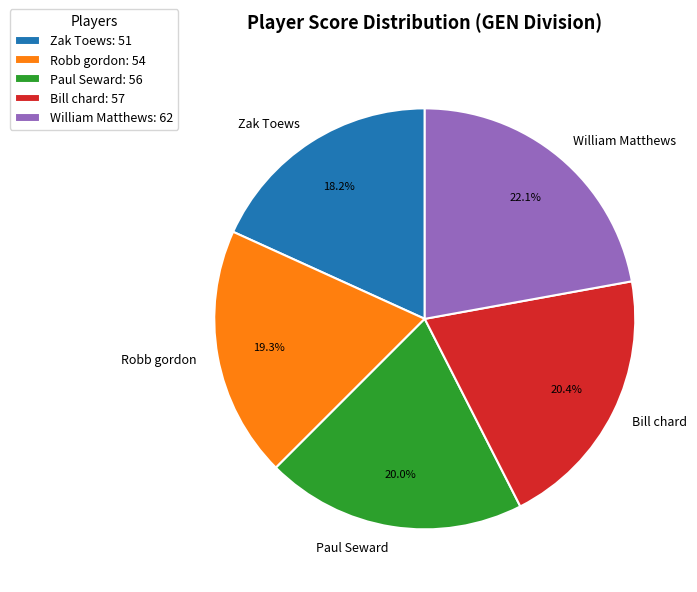

Which category has the smallest portion of the pie?

Zak Toews